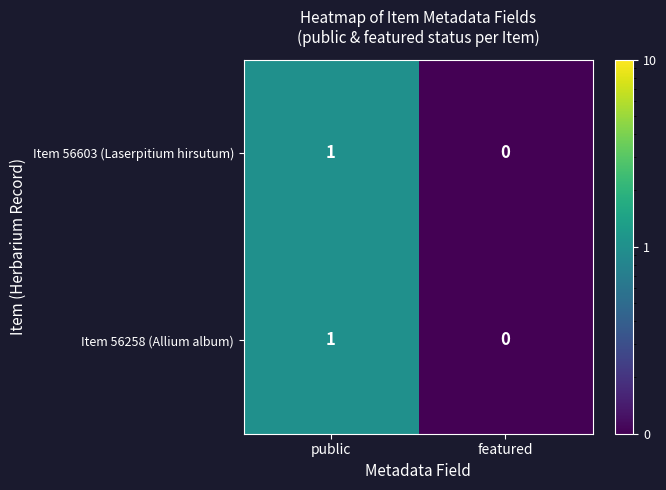

The value of Item 56258 (Allium album) at featured is 1. True or false?

False